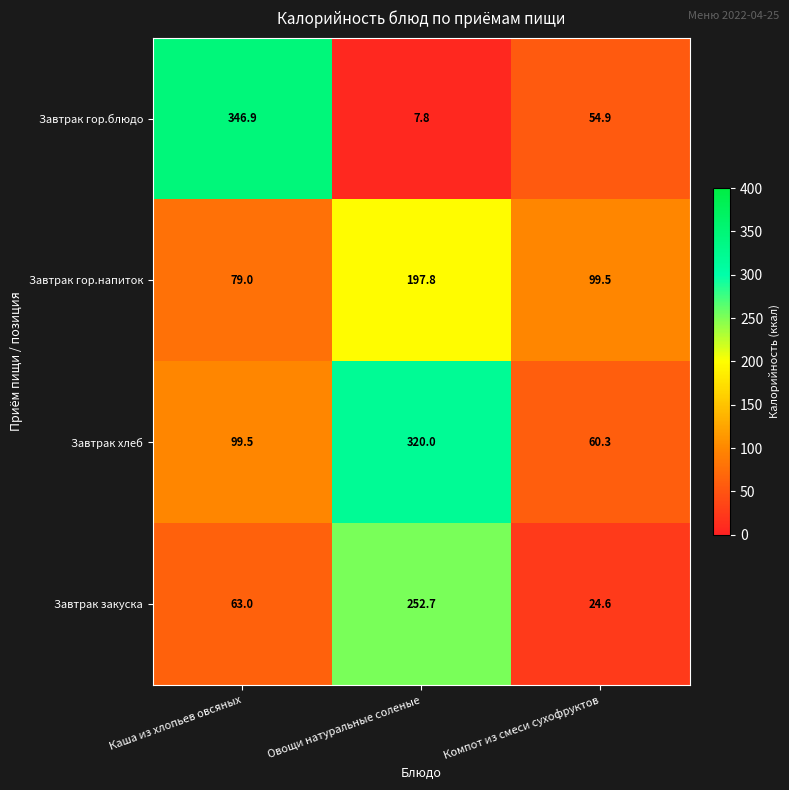

Rank the series by their maximum value, from lowest to highest.

Завтрак гор.напиток, Завтрак закуска, Завтрак хлеб, Завтрак гор.блюдо